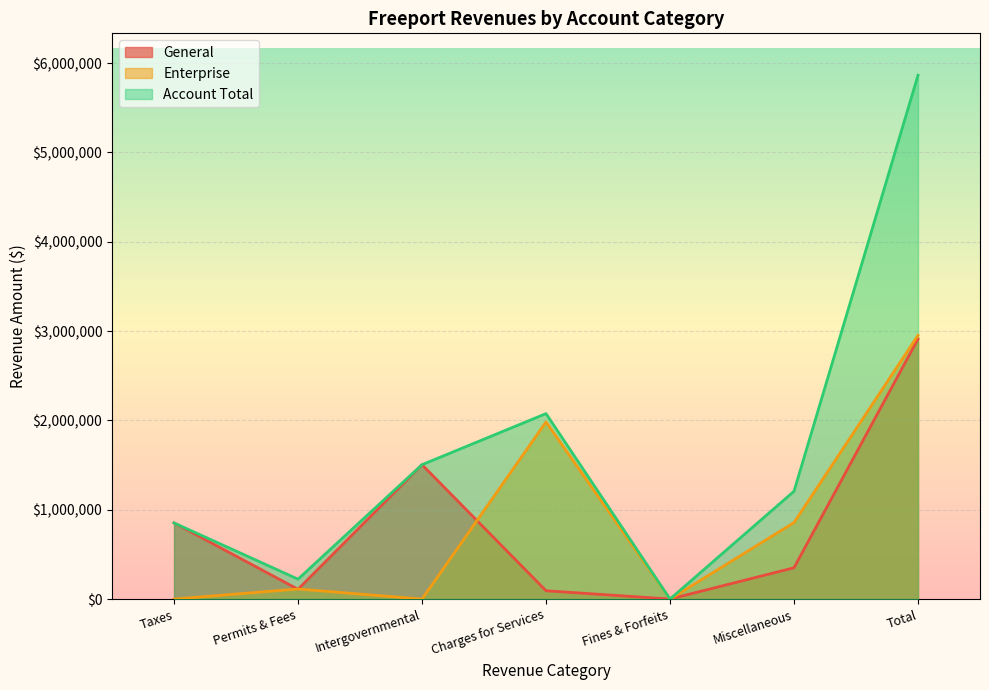

At which category does the chart reach its peak across all series?

Total